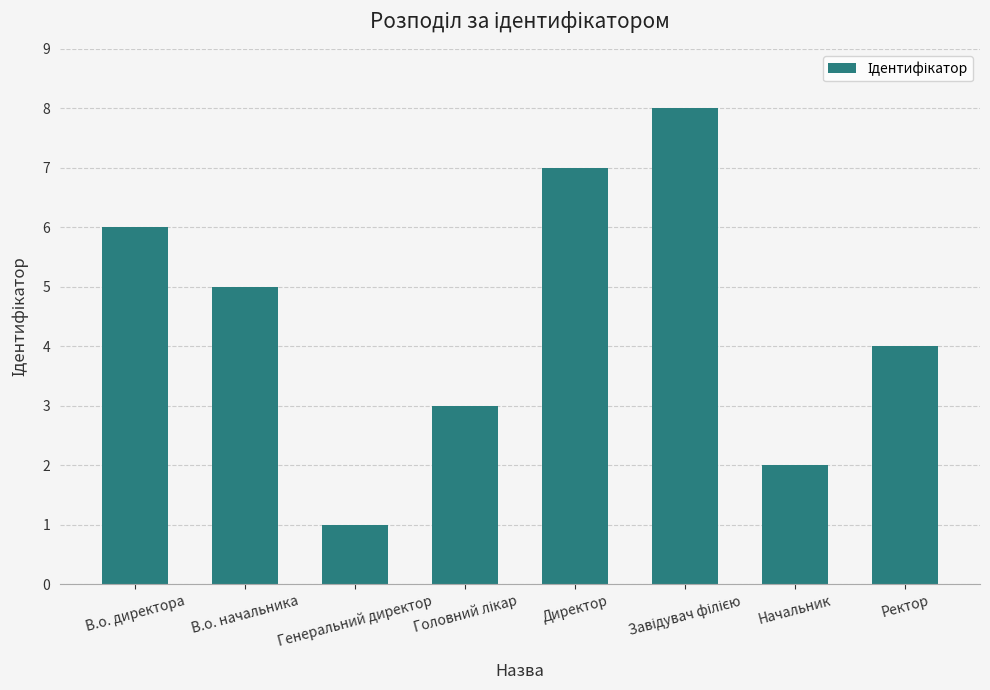

Is it true that the value at Генеральний директор is 1?

True